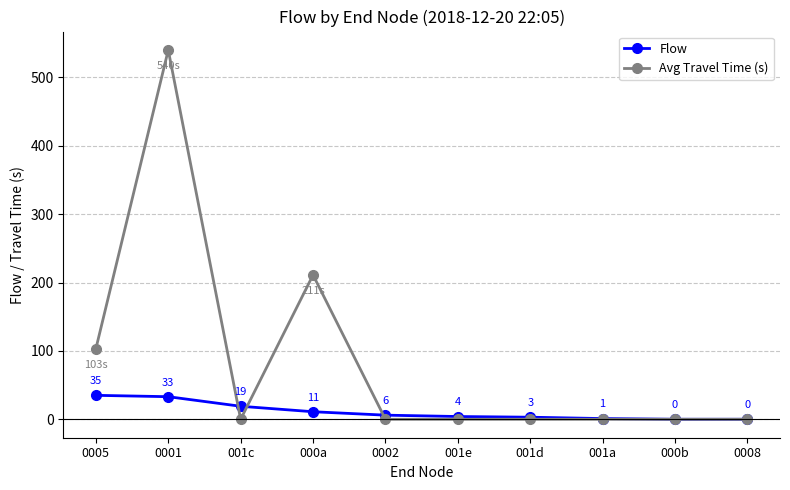

True or false: Flow and Avg Travel Time (s) intersect in this chart.

True